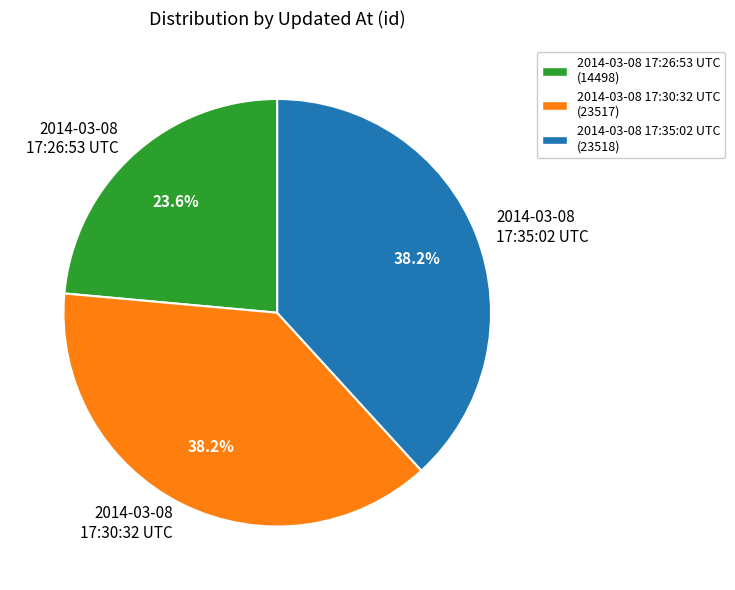

Does any single category account for the majority?

No